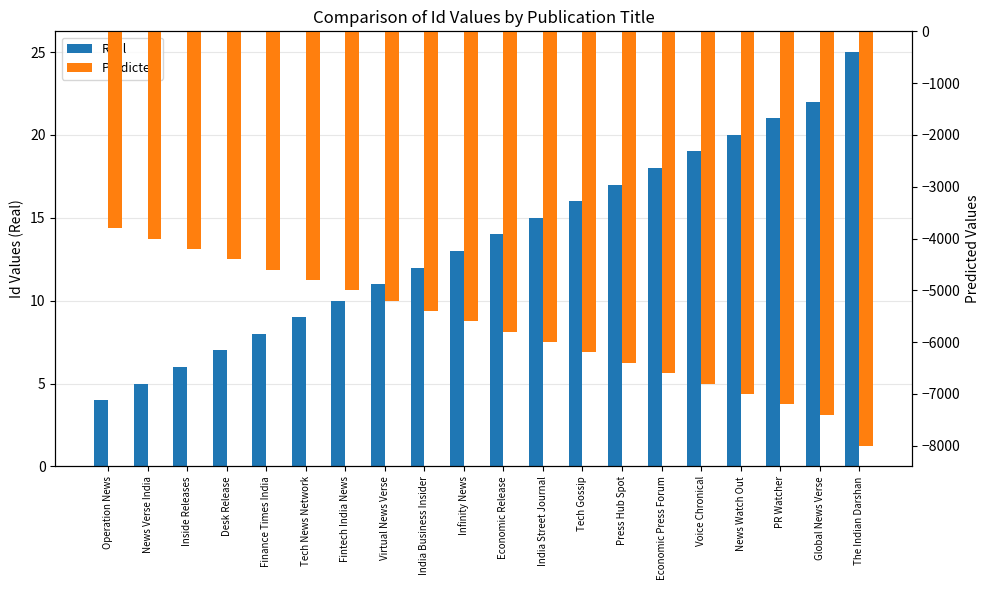

What is the sum of all Real values?

272